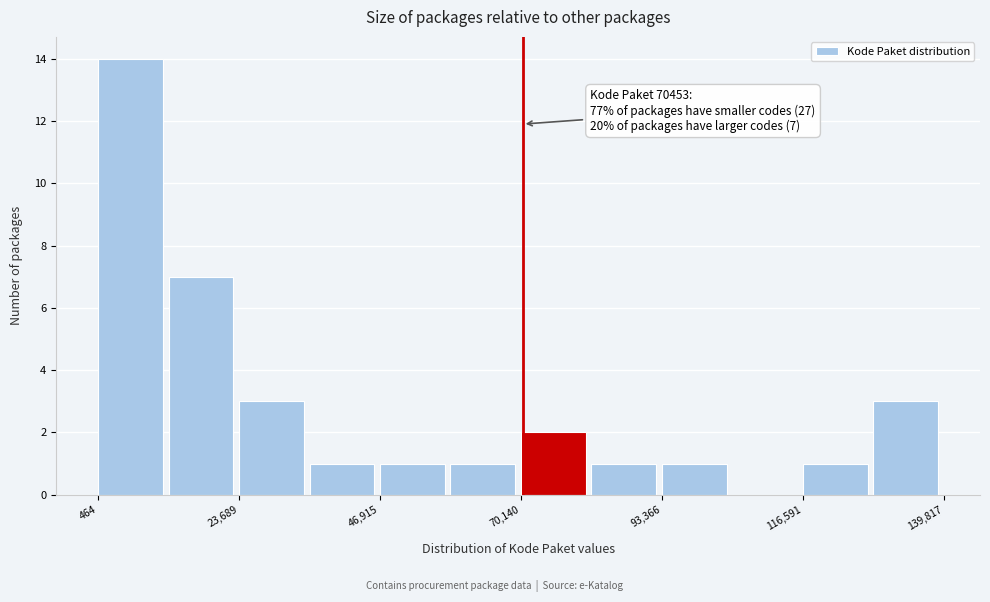

Read against the x-axis, roughly where is the centre of the tallest bar?

5000